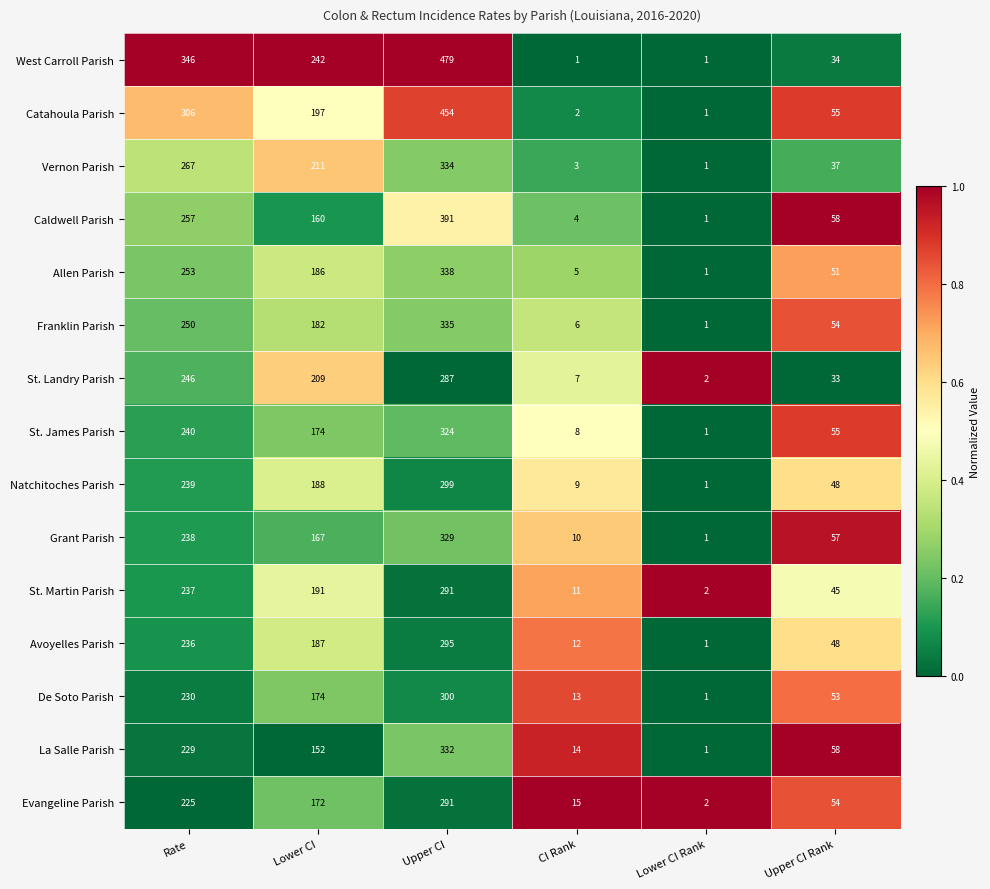

What is the spread (max minus min) of values at Lower CI?

90